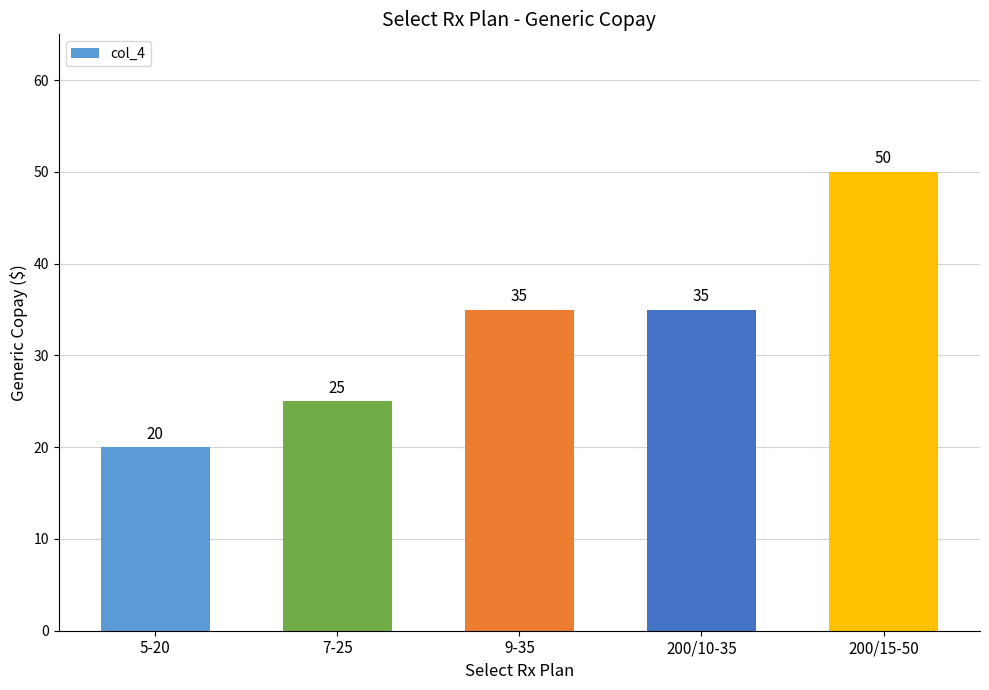

Reading left to right, extract all data points from this chart.

20	25	35	35	50